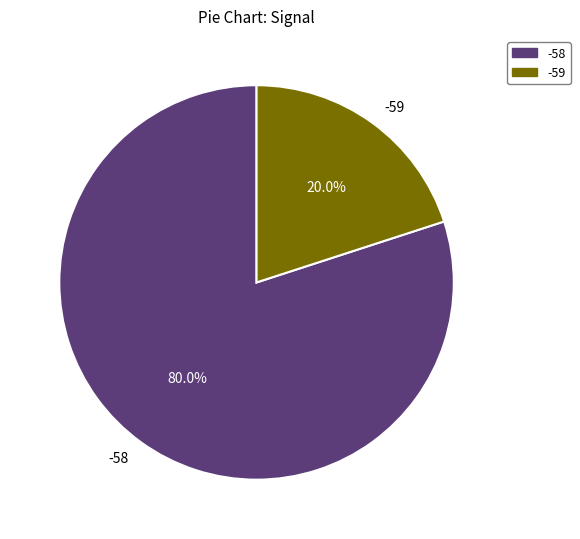

Which has a higher value, -59 or -58?

-58